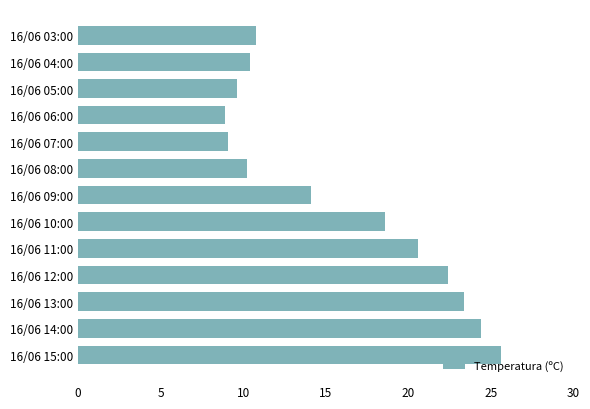

Reading bottom to top, list all the values displayed in this chart.

25.6	24.4	23.4	22.4	20.6	18.6	14.1	10.2	9.1	8.9	9.6	10.4	10.8